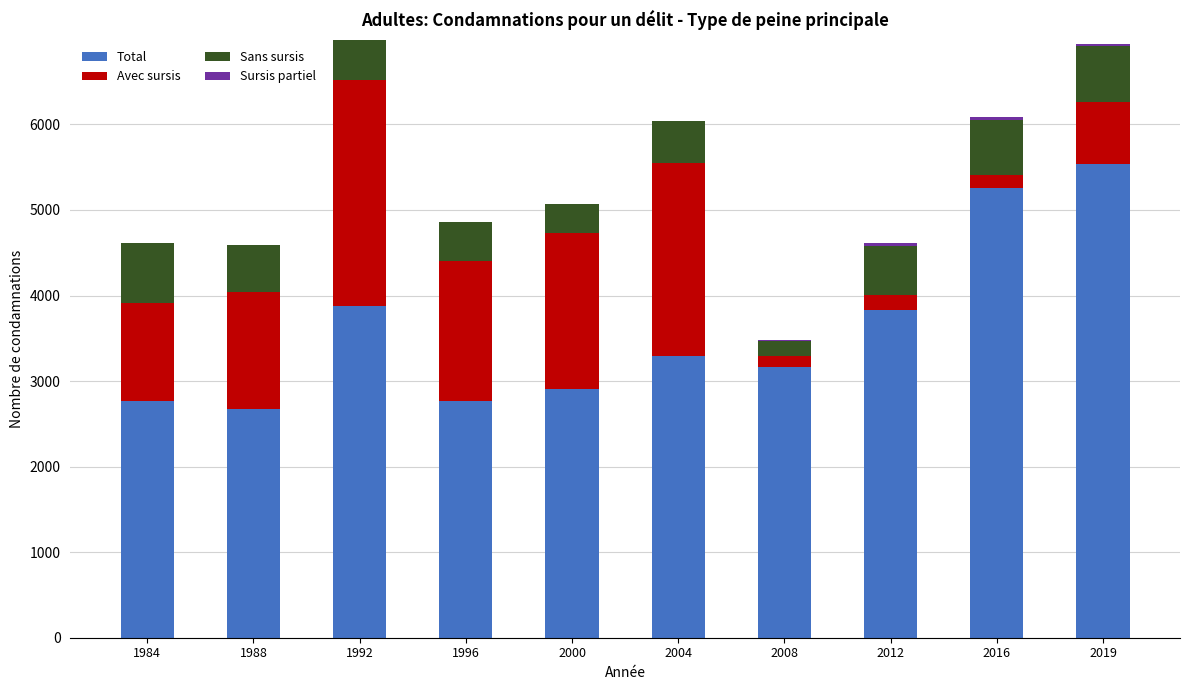

What is the total value across all series at 1984?

4618